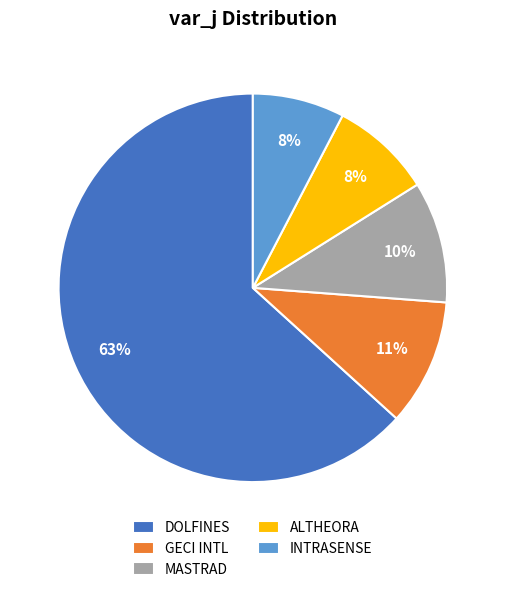

The INTRASENSE slice represents 8% of the pie. True or false?

True